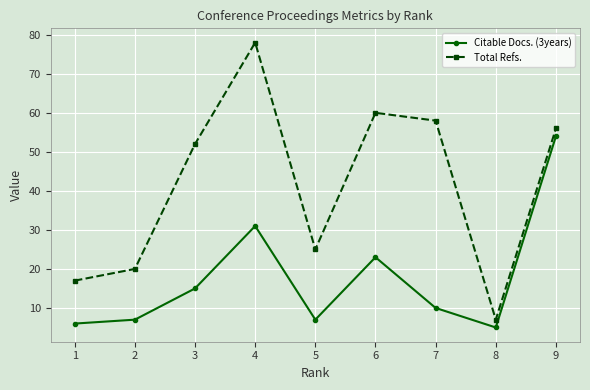

How many lines are shown in the chart?

2